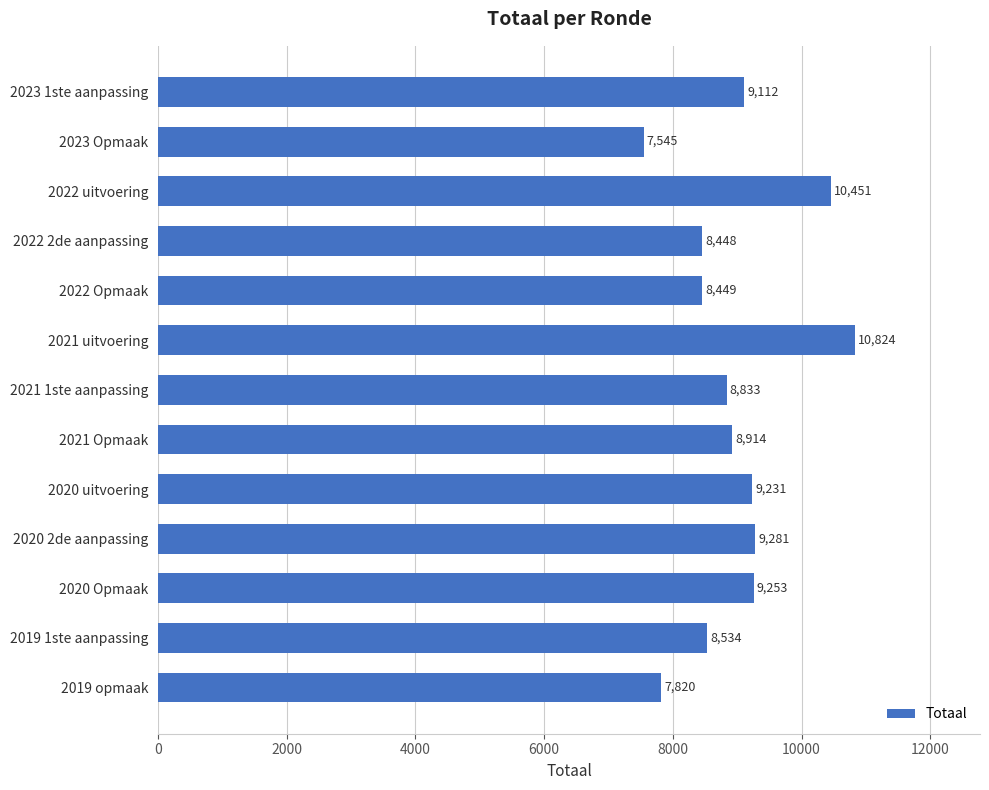

True or false: the data shows 7545 at 2023 Opmaak.

True